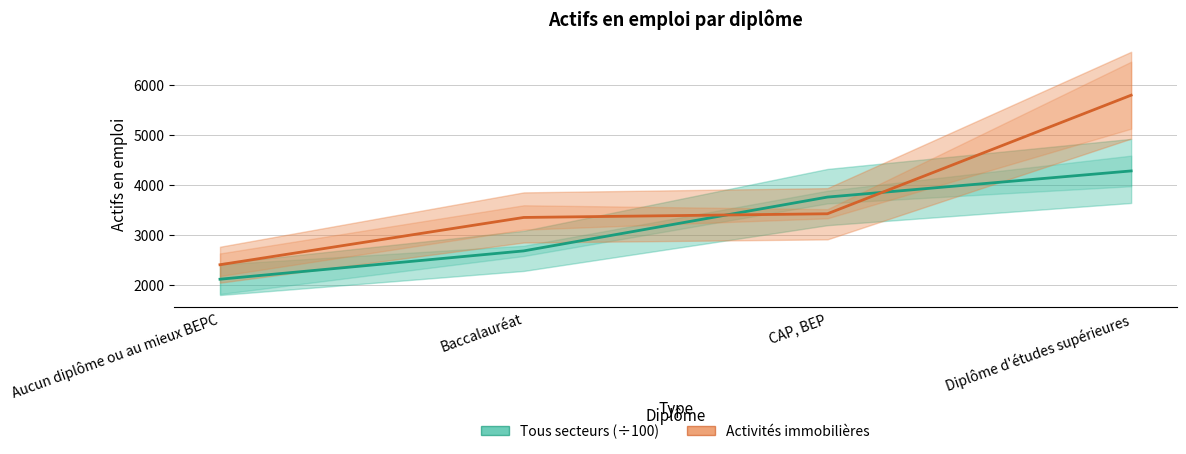

After their last crossing, which series has the higher values: Activités immobilières or Tous secteurs (÷100)?

Activités immobilières